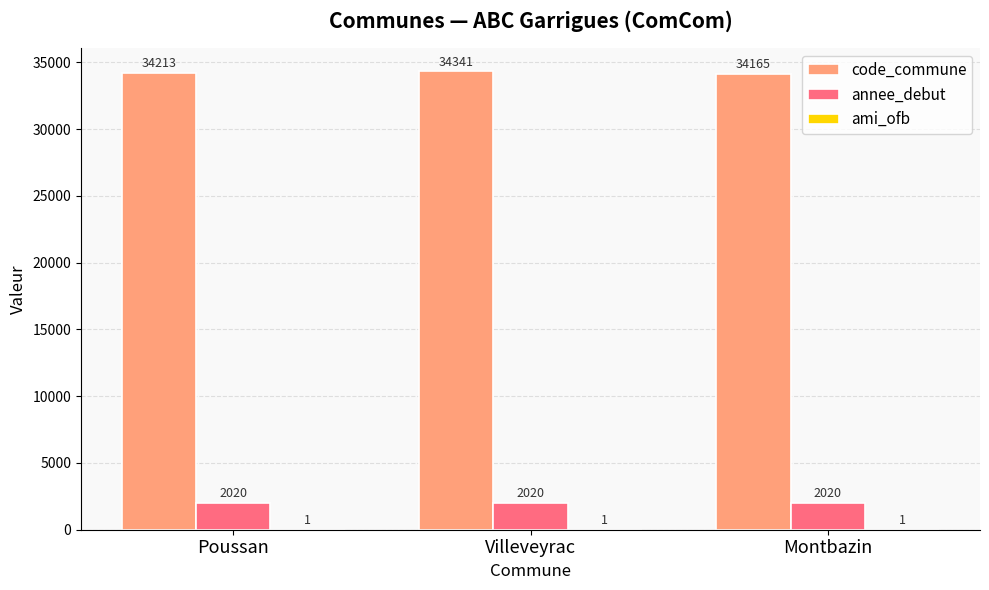

What is the maximum value shown in the chart?

34341